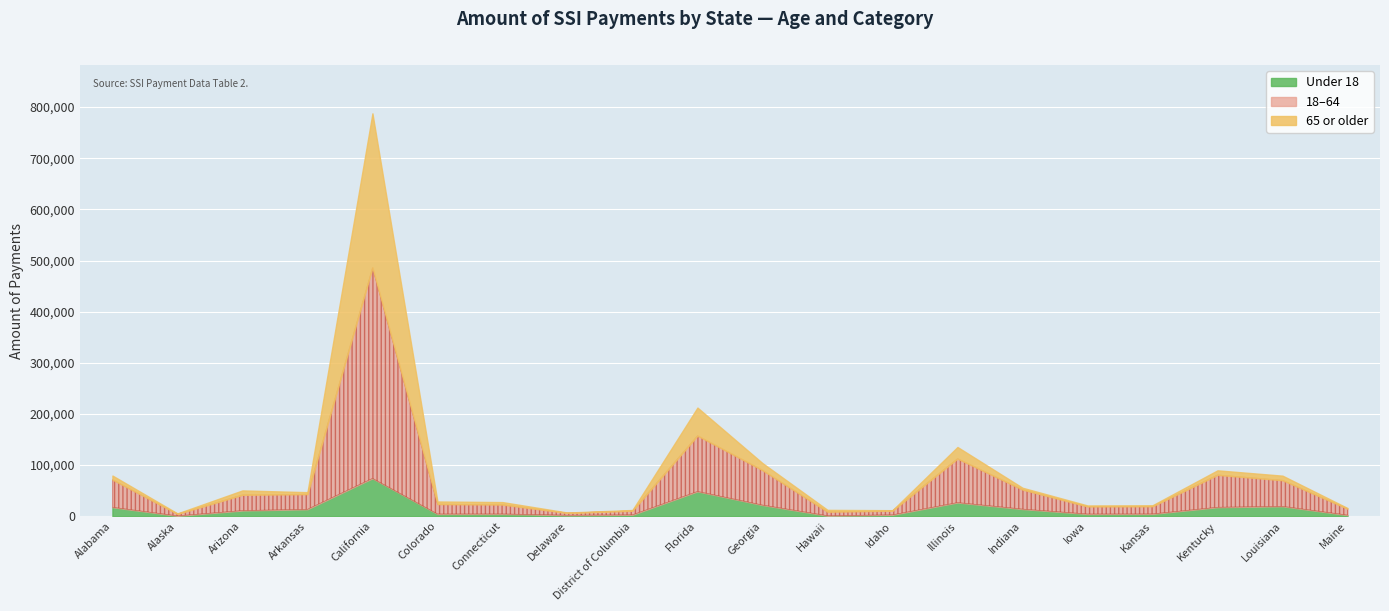

Rank the categories by 18-64 value from highest to lowest.

California, Florida, Illinois, Georgia, Kentucky, Alabama, Louisiana, Indiana, Arizona, Arkansas, Colorado, Connecticut, Kansas, Iowa, Maine, Idaho, District of Columbia, Hawaii, Delaware, Alaska